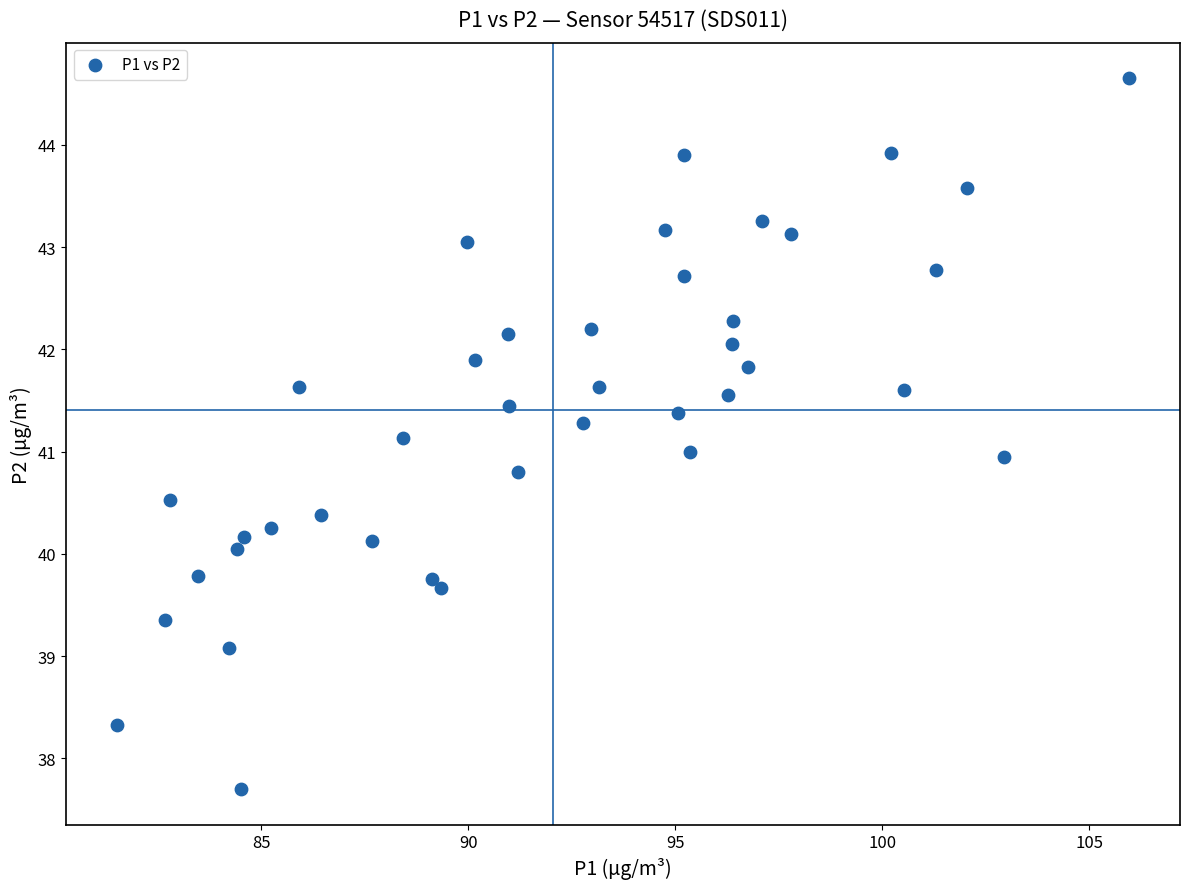

What is the range of X values (max minus min)?

24.5